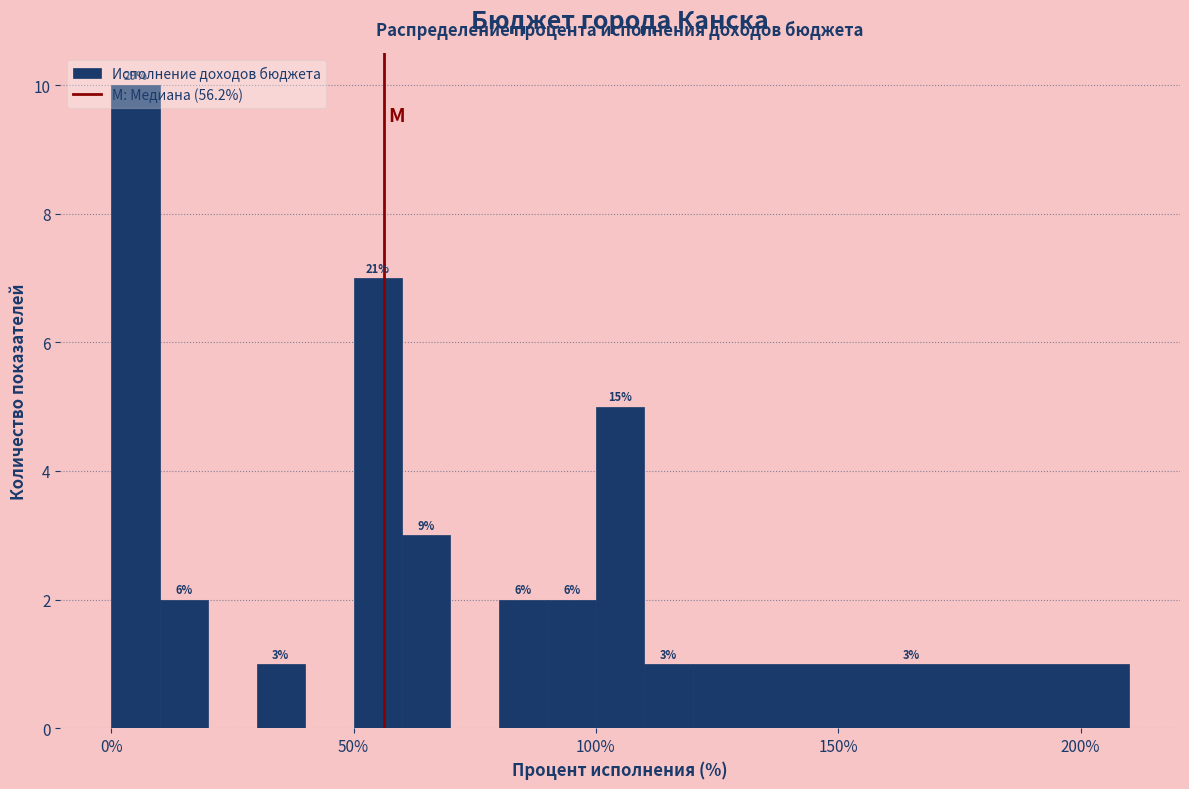

Around what value on the x-axis is the tallest bar? Give the approximate position of its centre, as read against the axis.

5